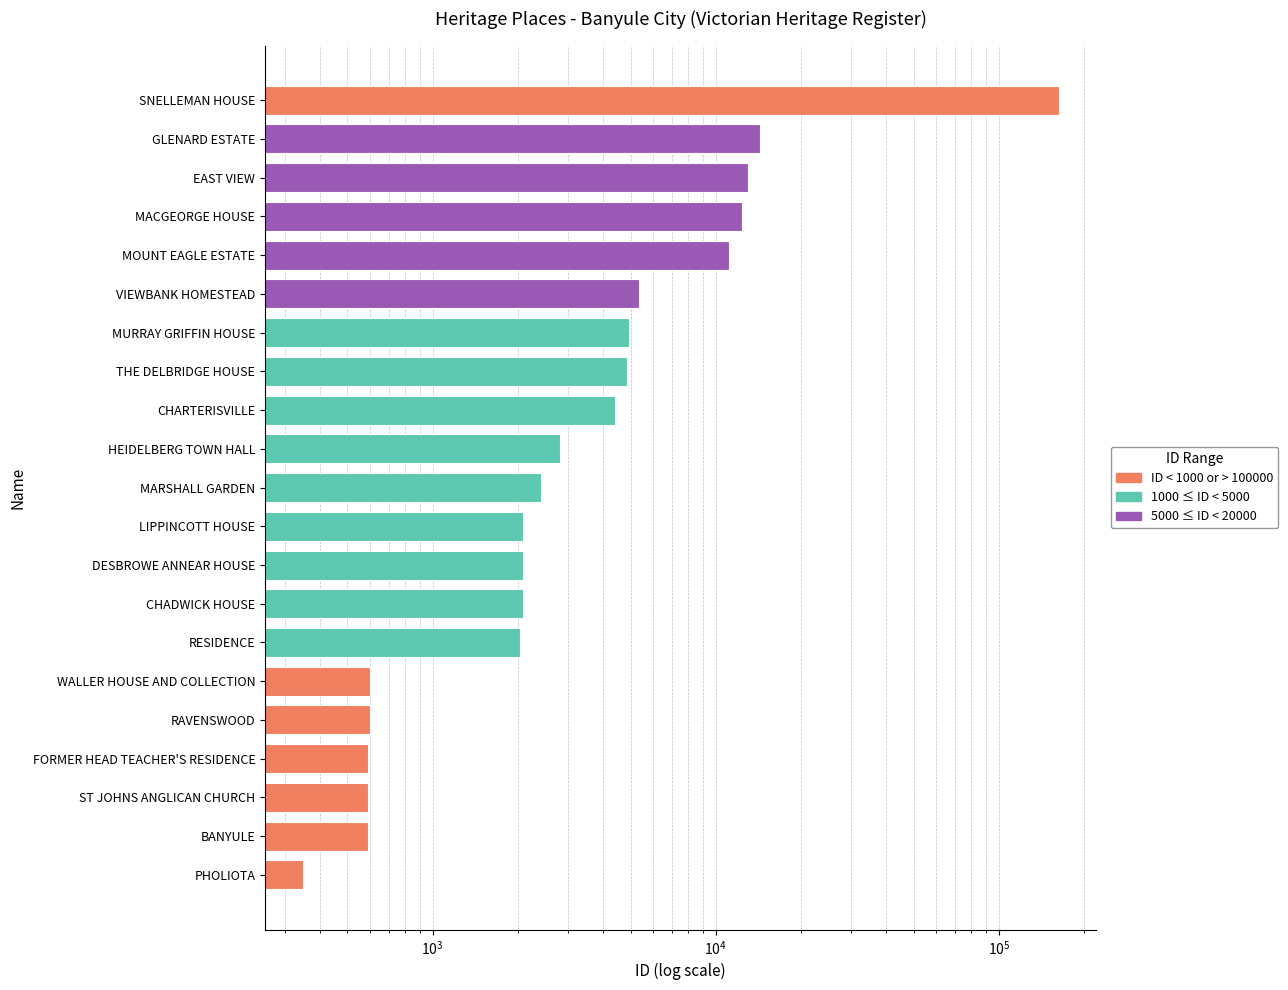

What position from the right is MACGEORGE HOUSE?

4